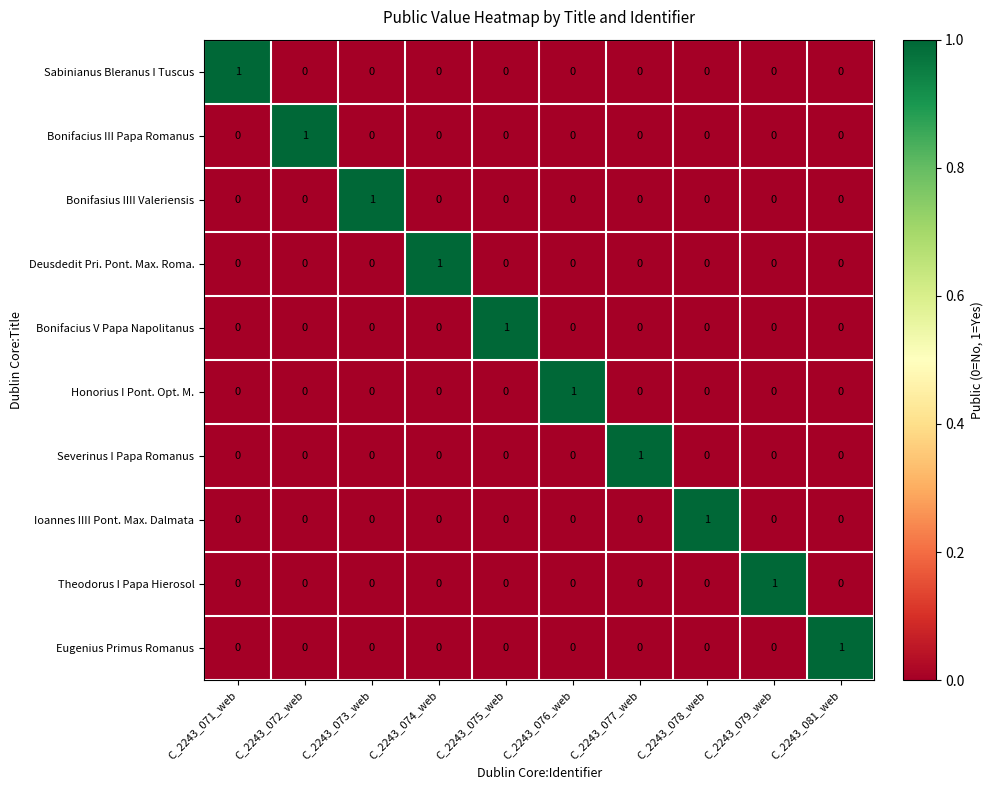

How many Ioannes IIII Pont. Max. Dalmata values are between 0 and 1?

10